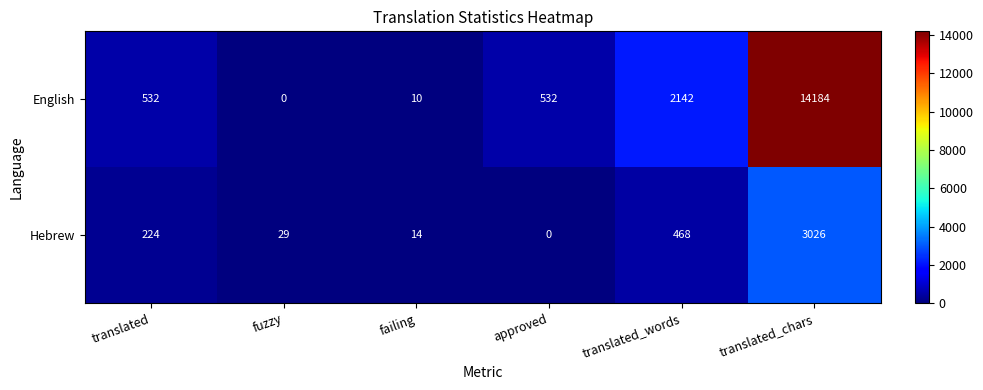

How many data points in Hebrew are less than 224?

3